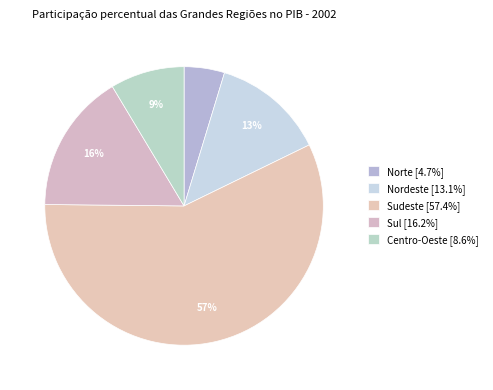

Rank the categories by value from highest to lowest.

Sudeste, Sul, Nordeste, Centro-Oeste, Norte